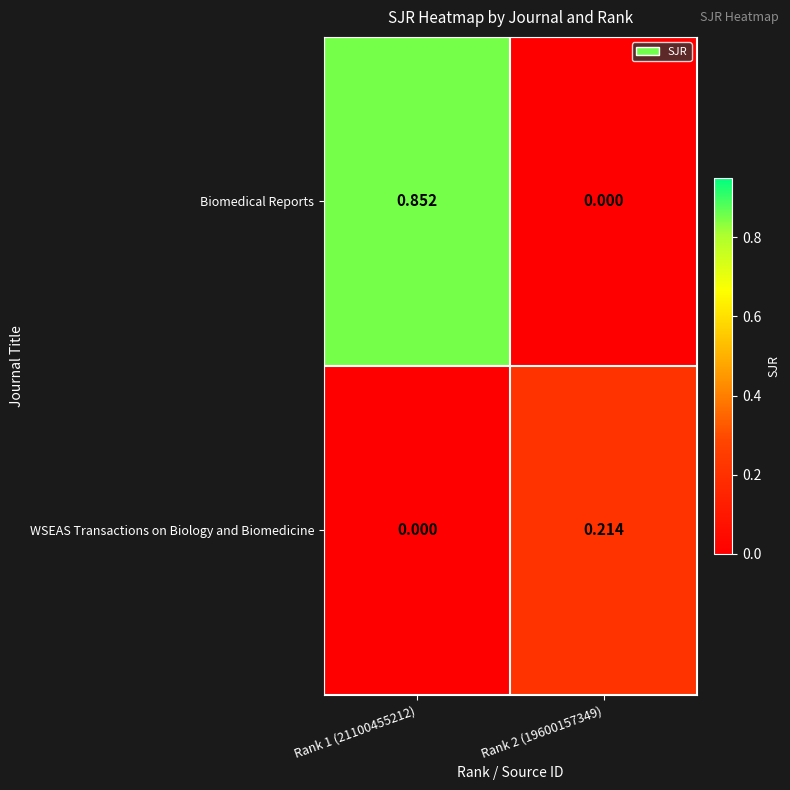

Is the value of WSEAS Transactions on Biology and Biomedicine at Rank 2 (19600157349) greater than the value of Biomedical Reports at Rank 1 (21100455212)?

No